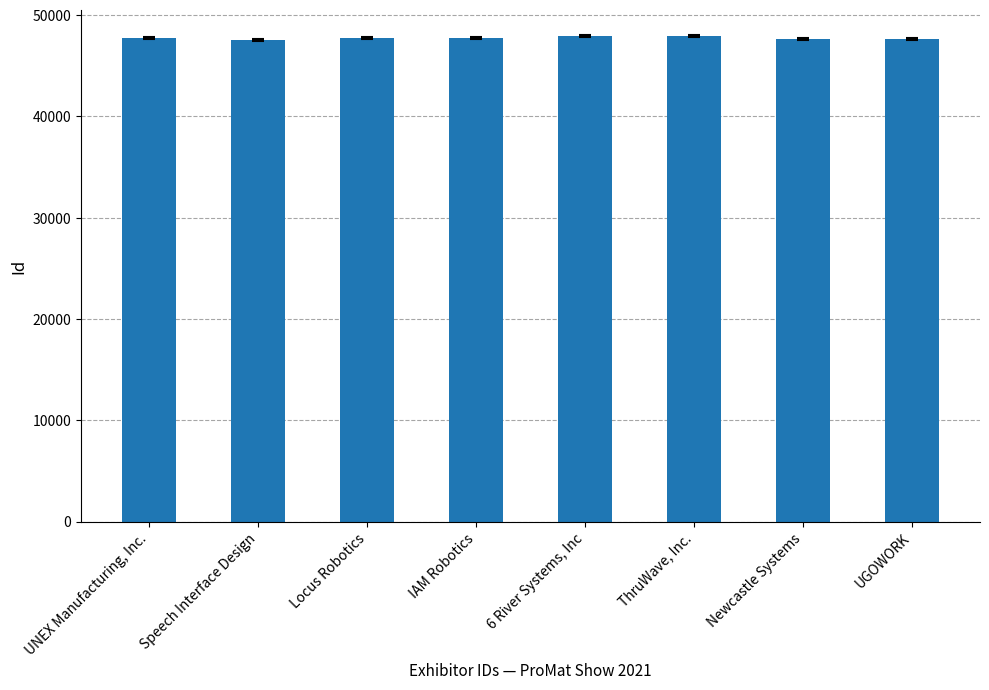

Approximately how many times larger is the value at 6 River Systems, Inc compared to Newcastle Systems?

1.0